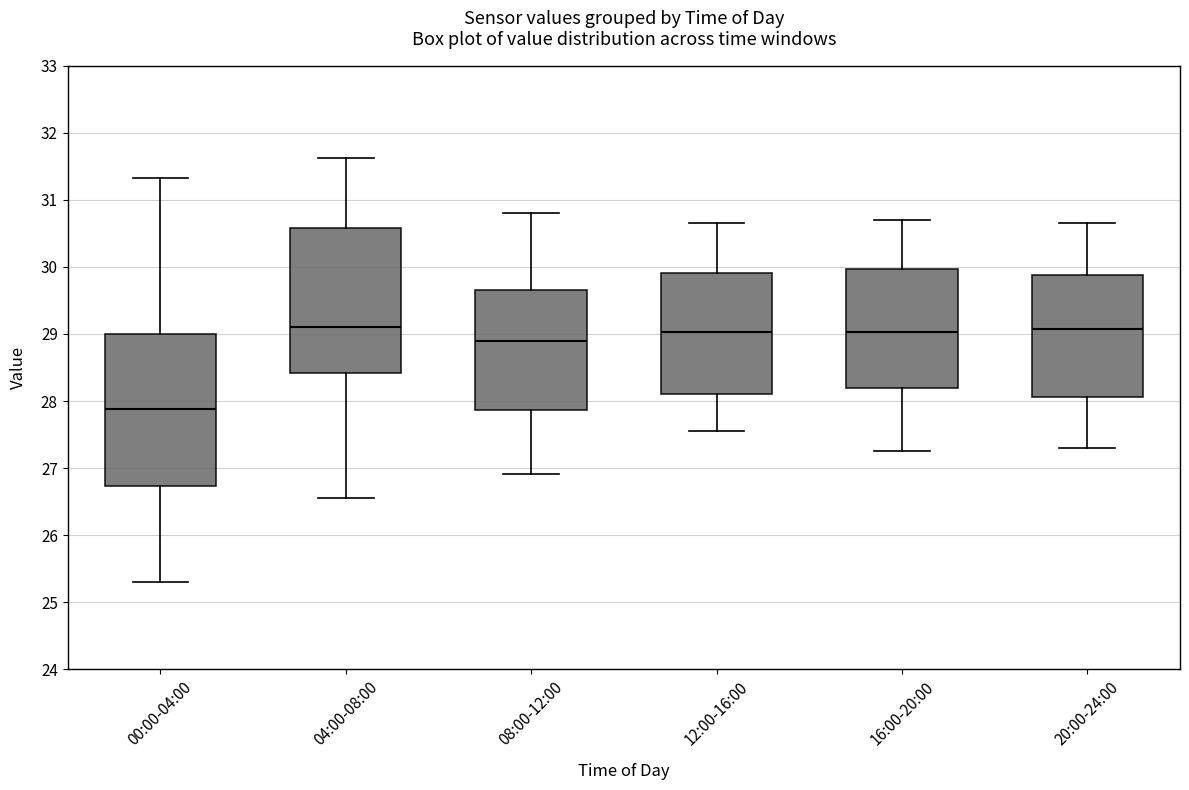

Reading left to right, read every box against the y-axis: the position of its median line, the range the box covers, and the ends of its whiskers. The values are not printed on the chart, so give them approximately, as read against the axis.

00:00-04:00: median 27.9, box 26.7 to 29.0, whiskers 25.3 to 31.3
04:00-08:00: median 29.1, box 28.4 to 30.6, whiskers 26.6 to 31.6
08:00-12:00: median 28.9, box 27.9 to 29.7, whiskers 26.9 to 30.8
12:00-16:00: median 29.0, box 28.1 to 29.9, whiskers 27.6 to 30.7
16:00-20:00: median 29.0, box 28.2 to 30.0, whiskers 27.3 to 30.7
20:00-24:00: median 29.1, box 28.1 to 29.9, whiskers 27.3 to 30.7